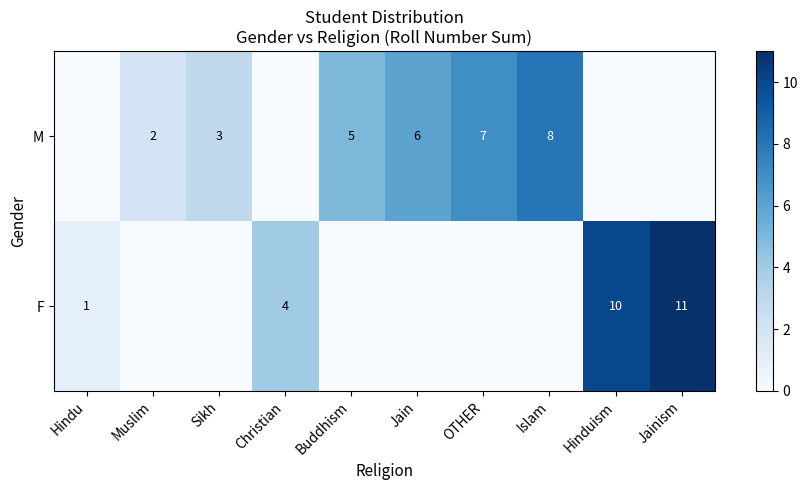

Is it true that F equals 2 at Christian?

False